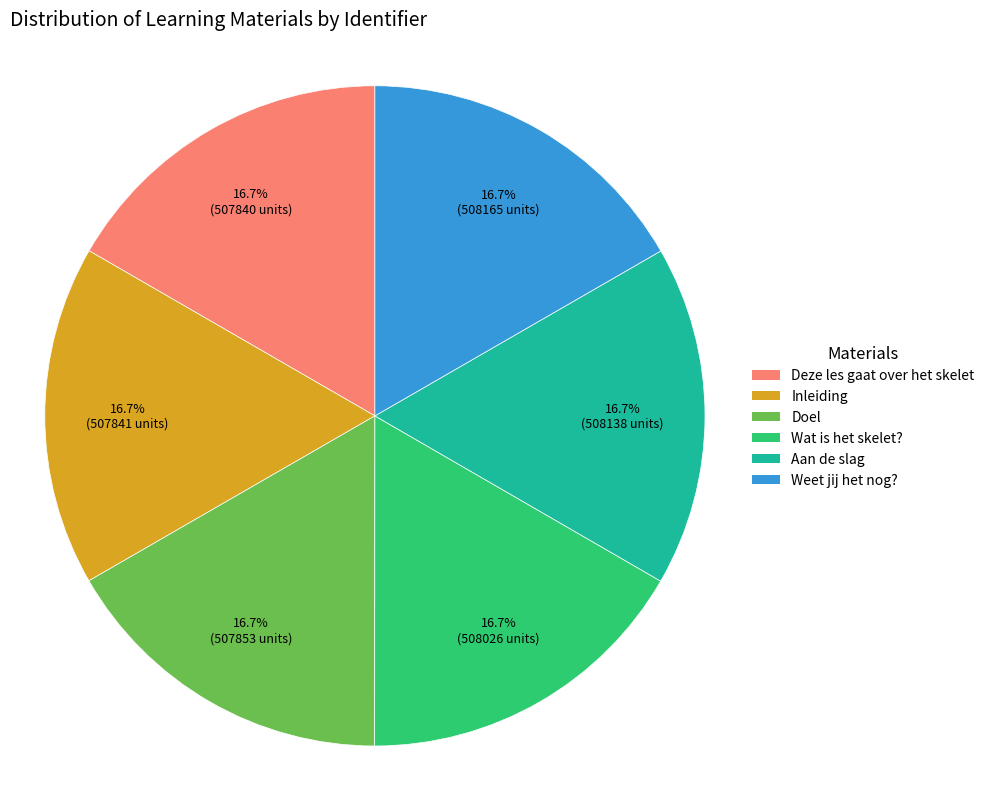

Does Weet jij het nog? account for over 50% of the chart?

No